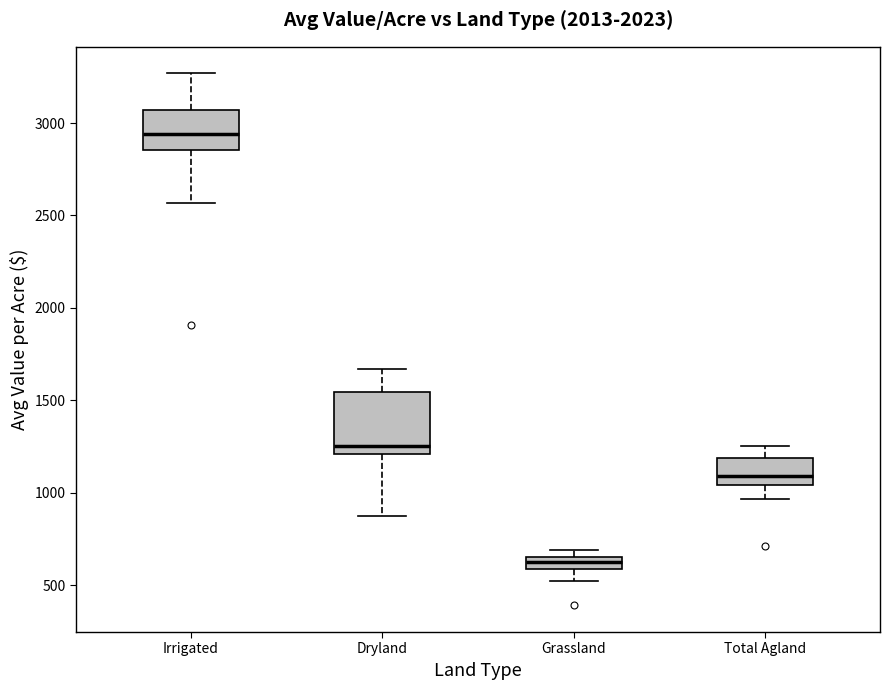

Which box is the tallest, from its lower edge to its upper edge?

Dryland